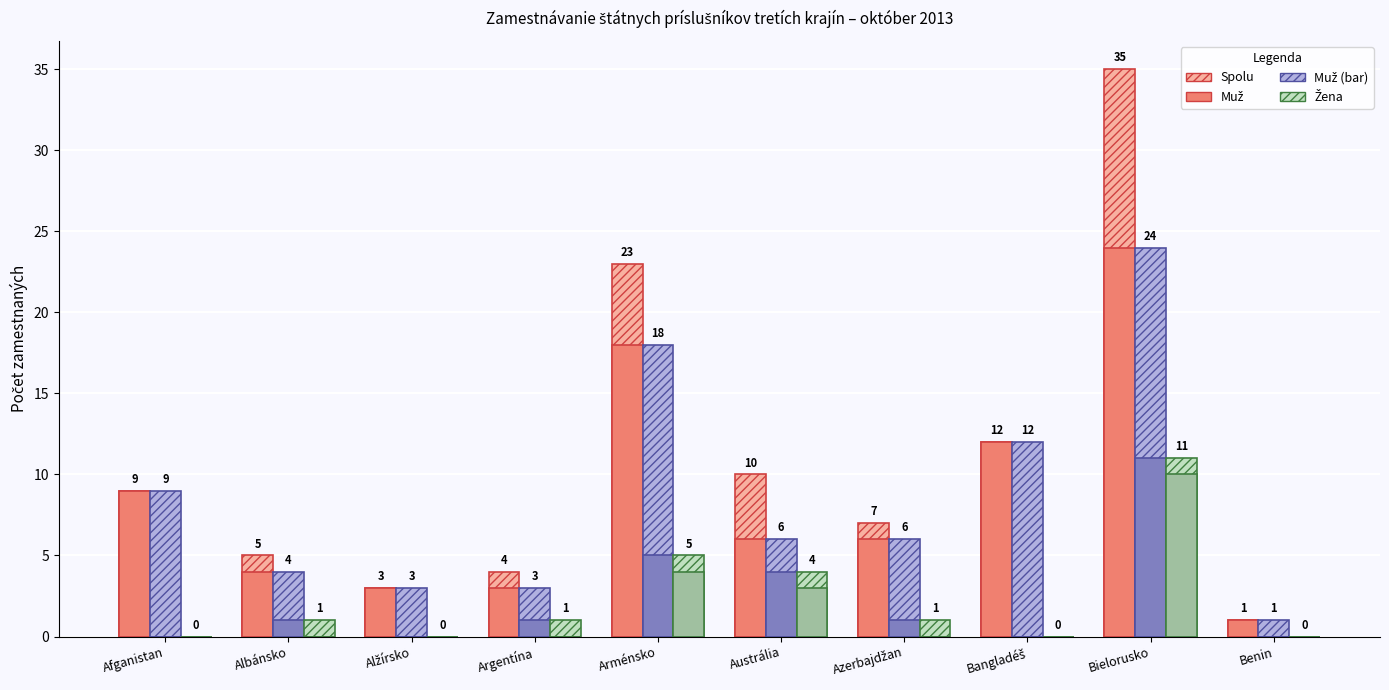

At which category does the chart reach its peak across all series?

Bielorusko